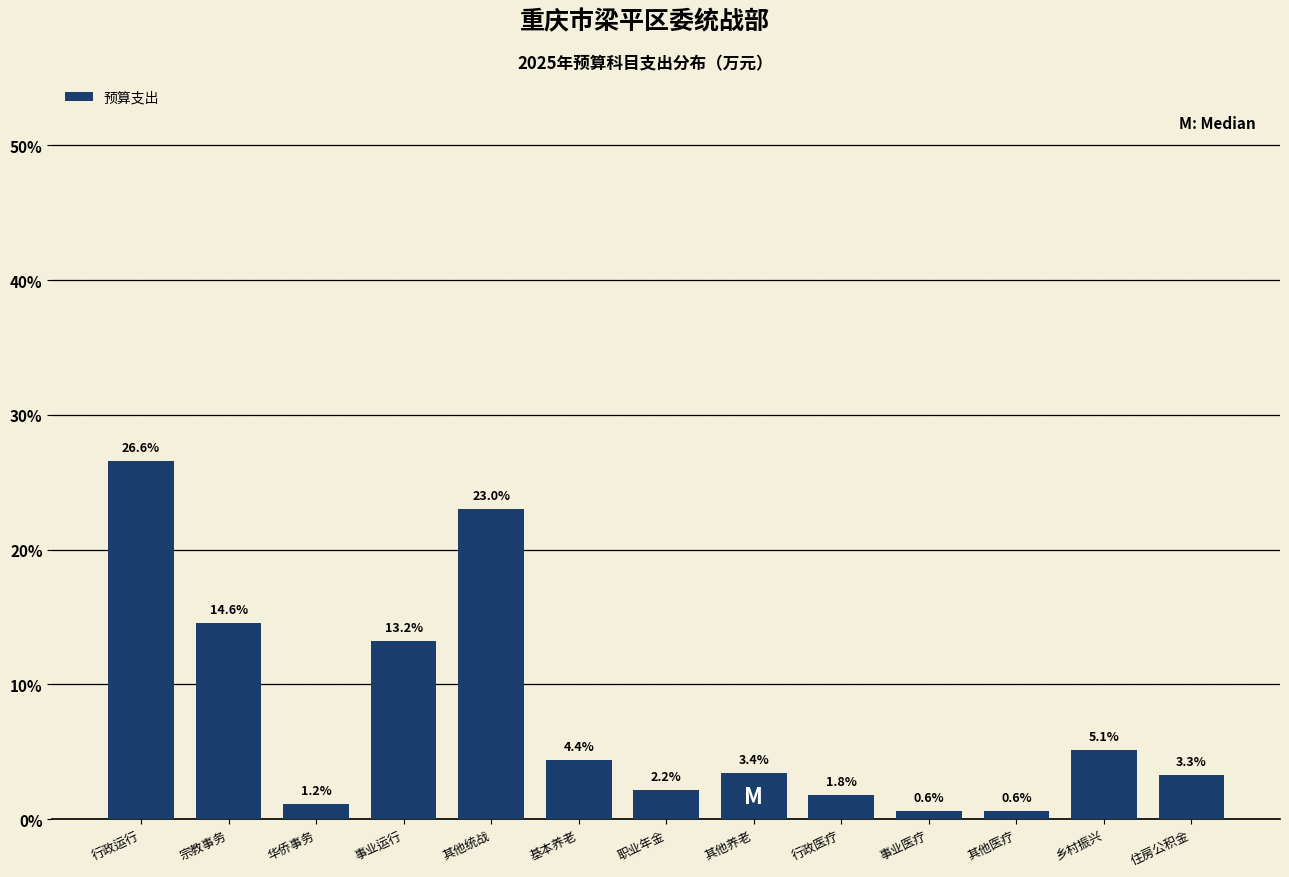

Reading left to right, transcribe all the data shown in this chart.

行政运行=26.6	宗教事务=14.6	华侨事务=1.2	事业运行=13.2	其他统战=23.0	基本养老=4.4	职业年金=2.2	其他养老=3.4	行政医疗=1.8	事业医疗=0.6	其他医疗=0.6	乡村振兴=5.1	住房公积金=3.3